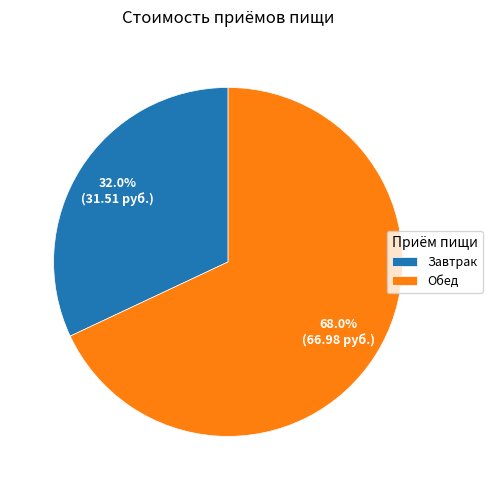

To the nearest percent, what percentage of the pie is Завтрак?

32%